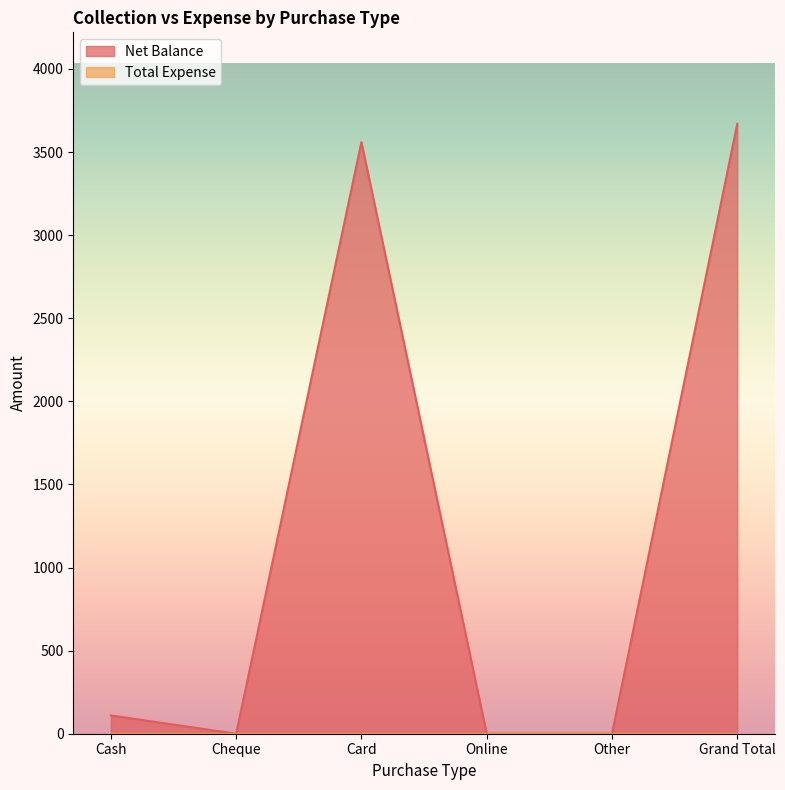

Between Card and Grand Total, which is larger?

Grand Total